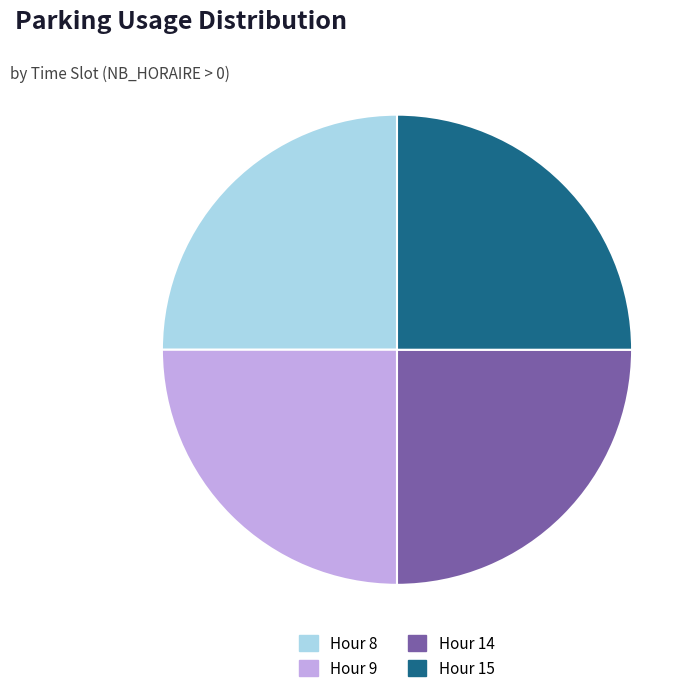

The Hour 8 slice represents 25% of the pie. True or false?

True